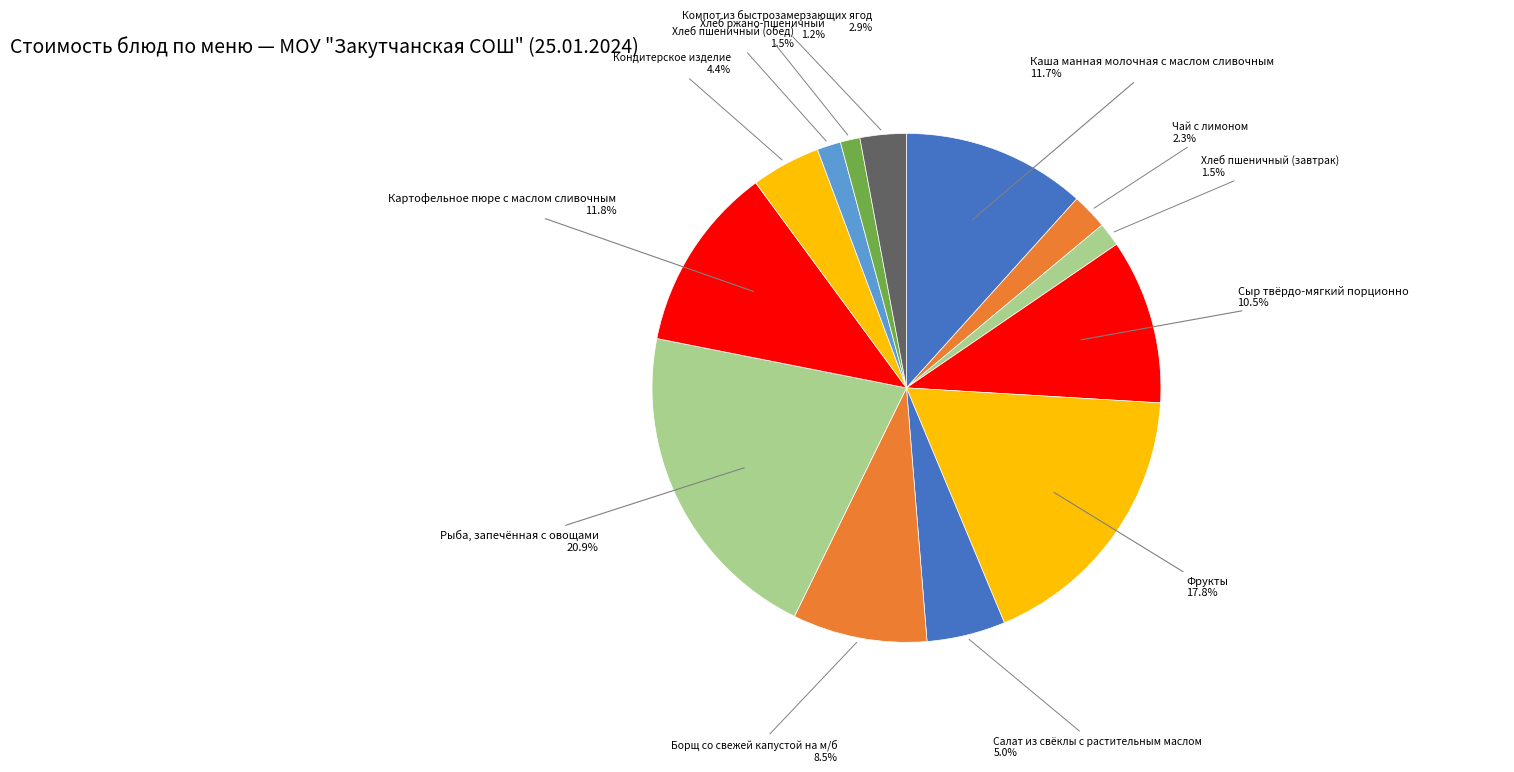

Count the number of slices in the pie.

13